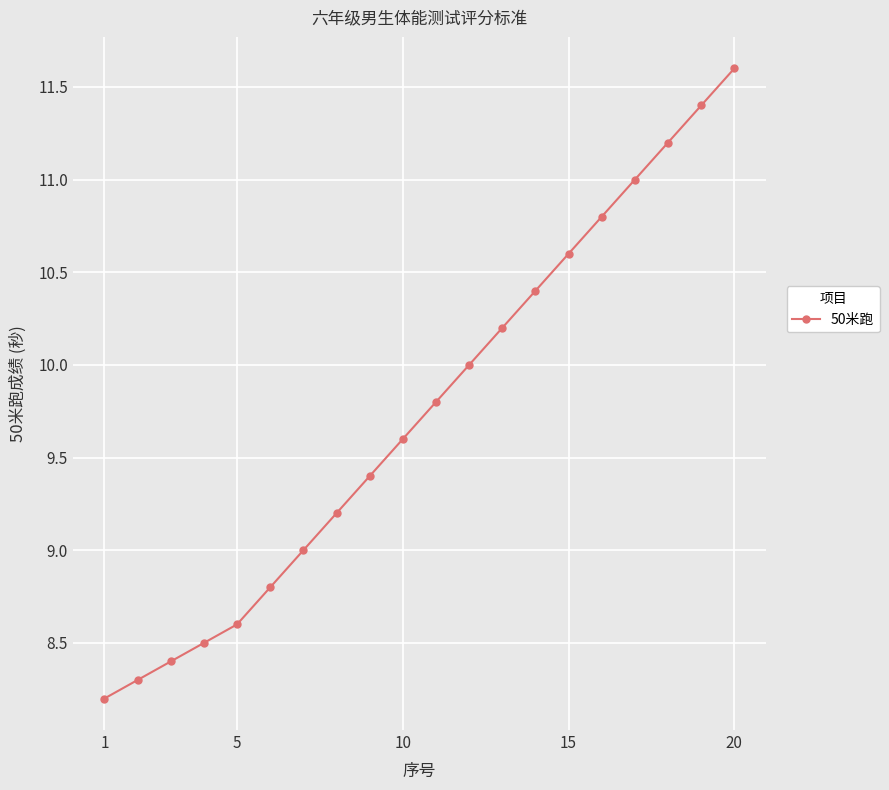

Does the chart have visible grid lines?

Yes